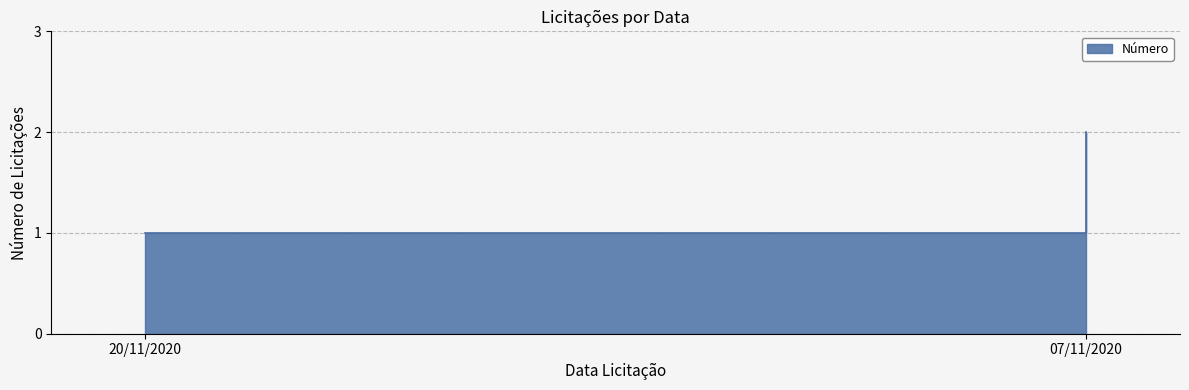

What is the maximum value shown in the chart?

2